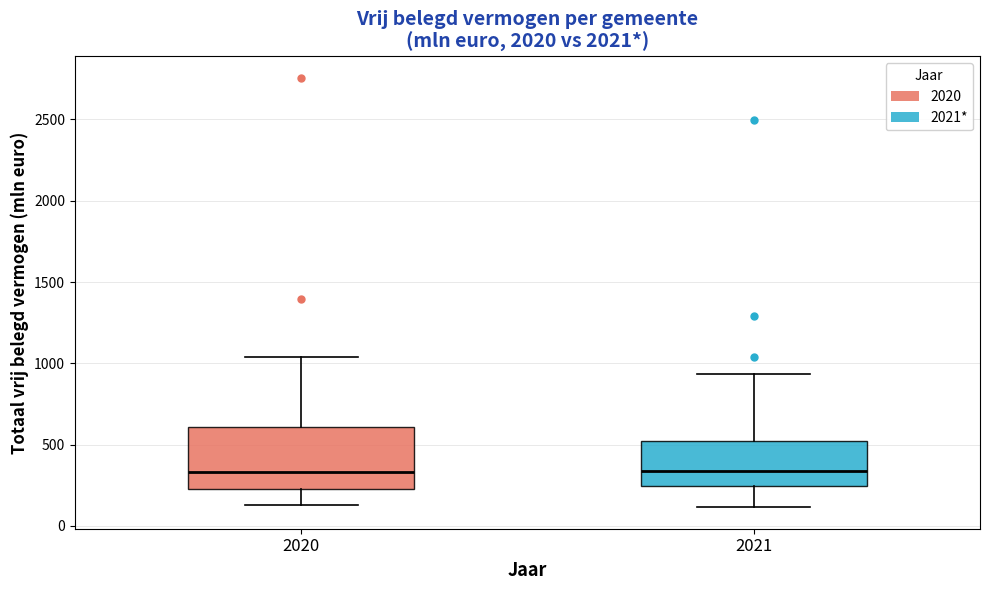

Reading left to right, transcribe this box plot: for each box, give where its median line is, the range the box spans, and where its two whiskers end, as read against the y-axis. The values are not printed on the chart, so give them approximately, as read against the axis.

2020: median 350, box 250 to 600, whiskers 150 to 1050
2021: median 350, box 250 to 500, whiskers 100 to 950